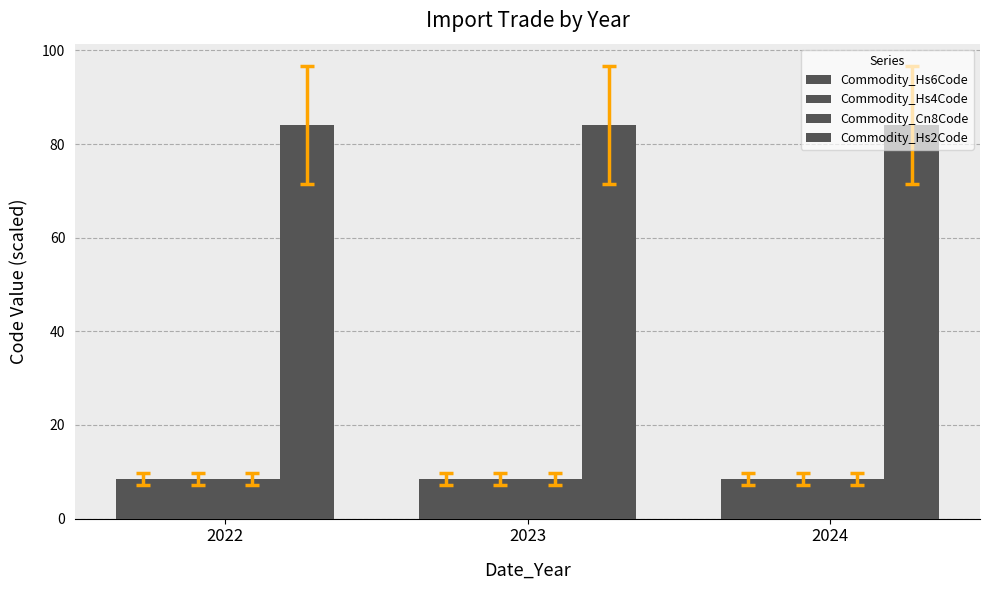

Count the number of data series in this chart.

4